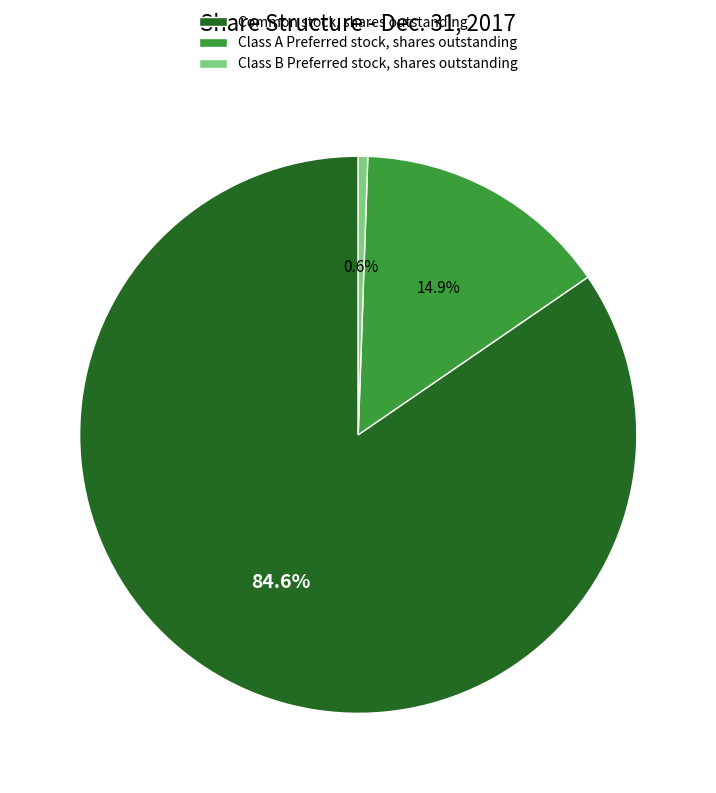

How many segments does this pie chart have?

3